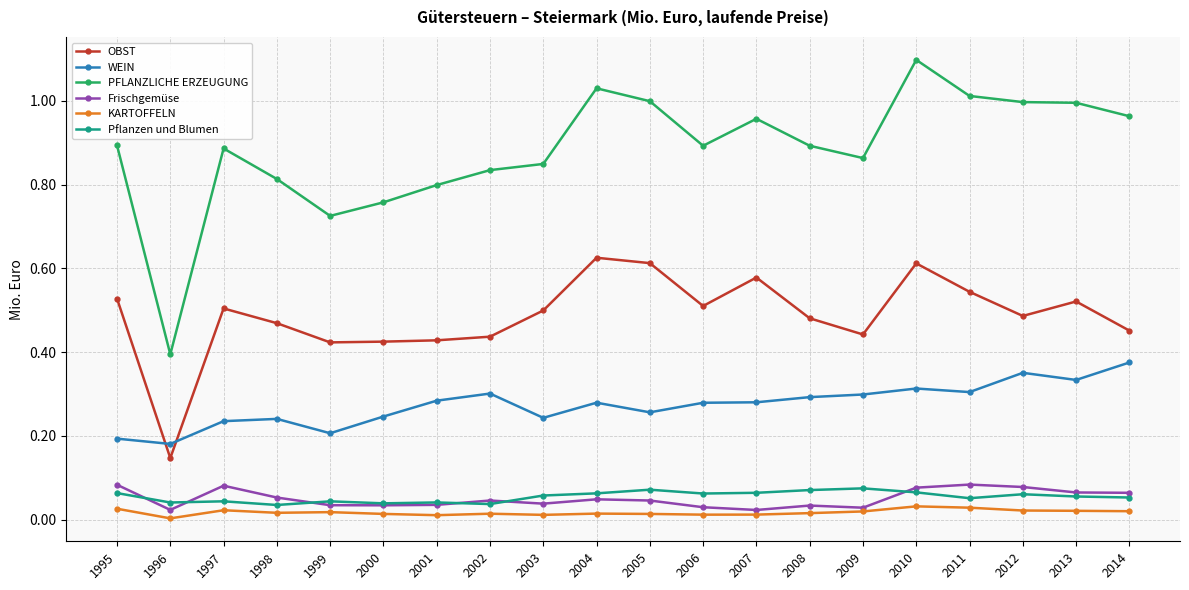

What is the maximum value shown in the chart?

1.1